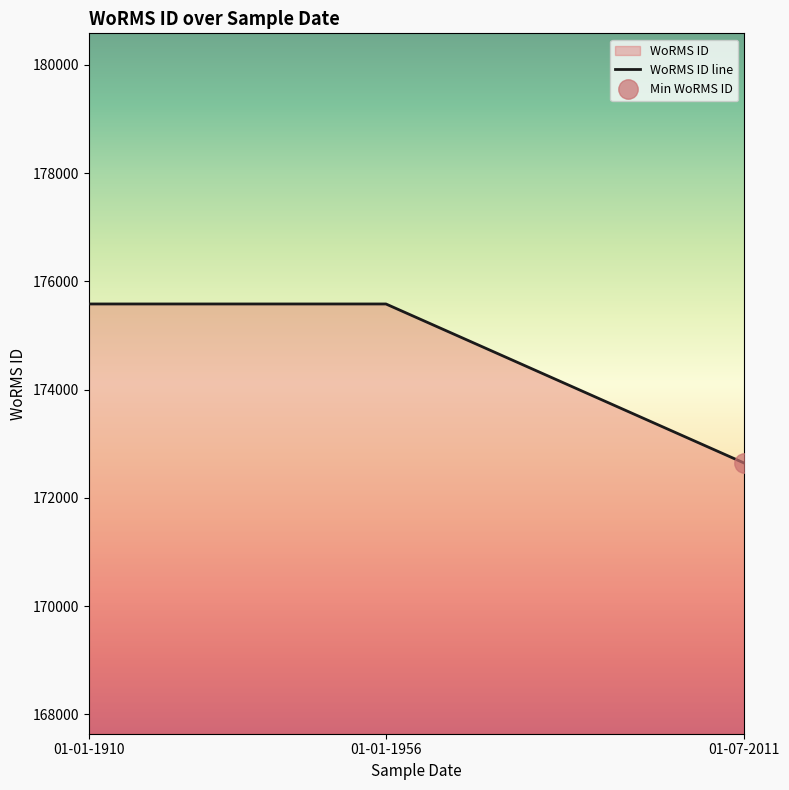

What is the ratio of the value at 01-07-2011 to the value at 01-01-1956?

1.0